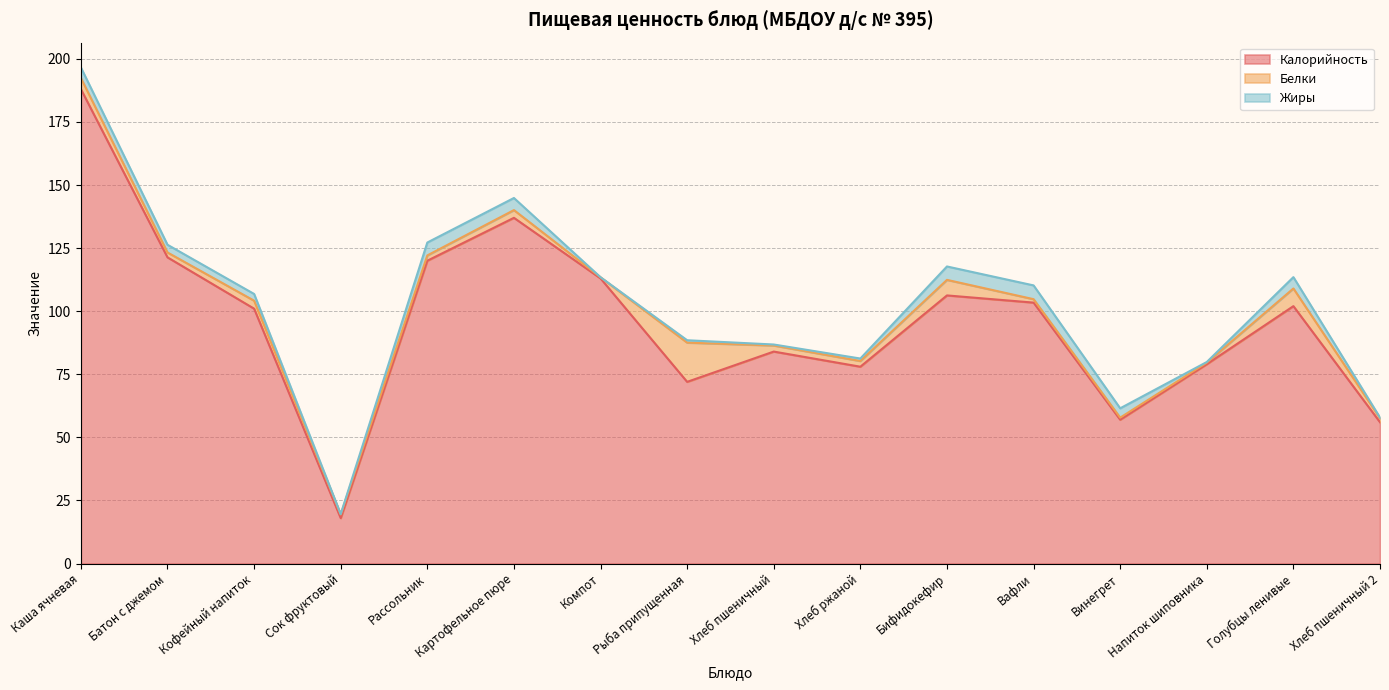

Reading right to left, what are all the values shown in this chart?

Калорийность: Хлеб пшеничный 2=56.0	Голубцы ленивые=102.0	Напиток шиповника=79.0	Винегрет=57.0	Вафли=103.4	Бифидокефир=106.2	Хлеб ржаной=78.0	Хлеб пшеничный=84.0	Рыба припущенная=72.0	Компот=113.0	Картофельное пюре=137.0	Рассольник=120.0	Сок фруктовый=18.0	Кофейный напиток=101.0	Батон с джемом=121.3	Каша ячневая=188.0
Белки: Хлеб пшеничный 2=1.6	Голубцы ленивые=7.0	Напиток шиповника=0.6	Винегрет=0.8	Вафли=1.4	Бифидокефир=6.2	Хлеб ржаной=2.2	Хлеб пшеничный=2.4	Рыба припущенная=15.5	Компот=0.4	Картофельное пюре=3.1	Рассольник=2.1	Сок фруктовый=1.4	Кофейный напиток=3.2	Батон с джемом=1.9	Каша ячневая=4.4
Жиры: Хлеб пшеничный 2=0.3	Голубцы ленивые=4.5	Напиток шиповника=0.2	Винегрет=3.7	Вафли=5.5	Бифидокефир=5.3	Хлеб ржаной=1.0	Хлеб пшеничный=0.4	Рыба припущенная=0.9	Компот=0.0	Картофельное пюре=4.8	Рассольник=5.1	Сок фруктовый=0.1	Кофейный напиток=2.7	Батон с джемом=3.1	Каша ячневая=4.2